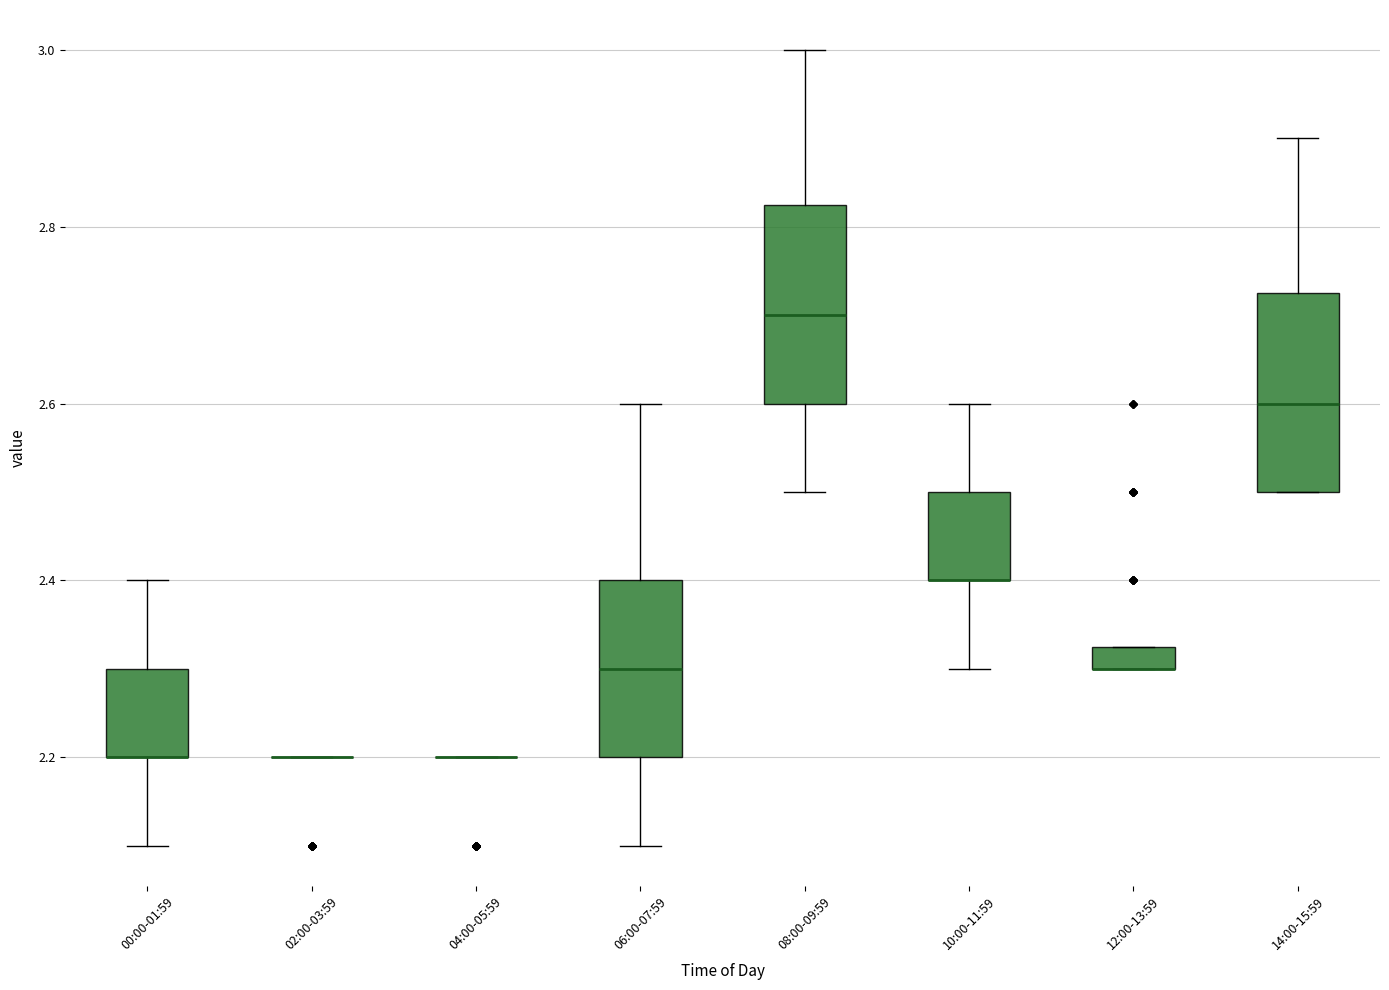

Where does the lower whisker of the box for 00:00-01:59 end on the y-axis? The values are not printed on the chart, so give them approximately, as read against the axis.

2.10